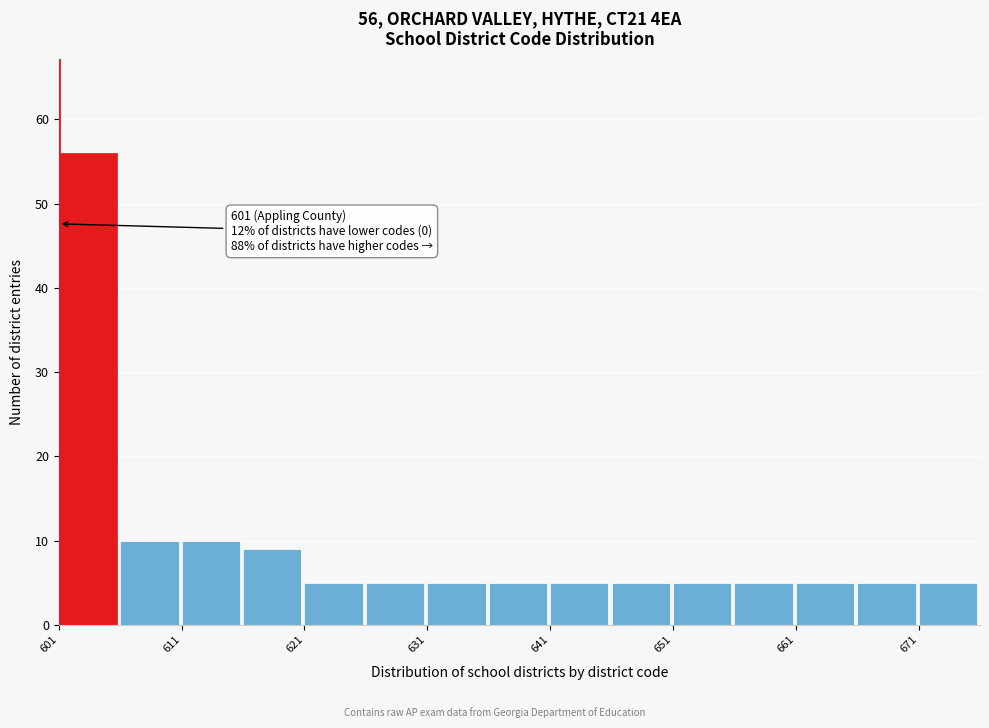

Over which range of the x-axis is the bar tallest?

601 to 606